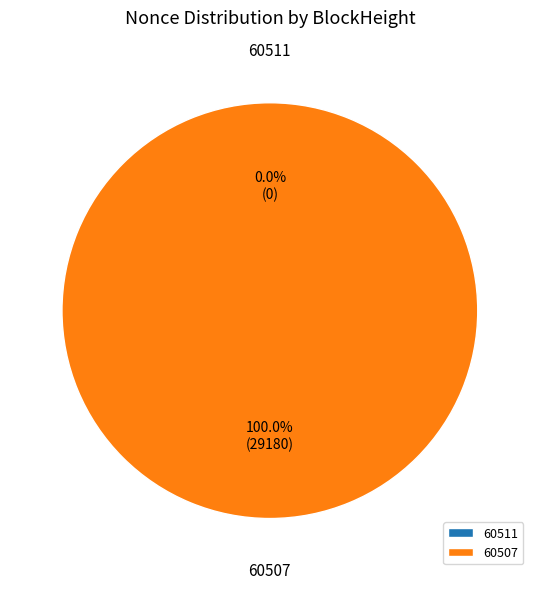

True or false: 60511 accounts for 0% of the total.

True